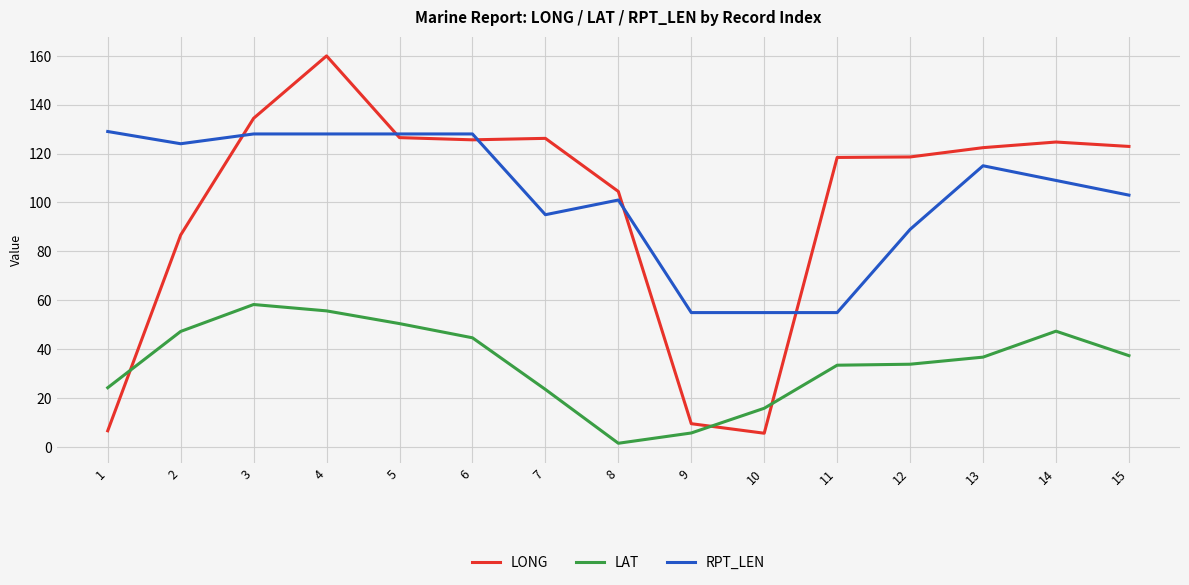

How many lines are shown in the chart?

3